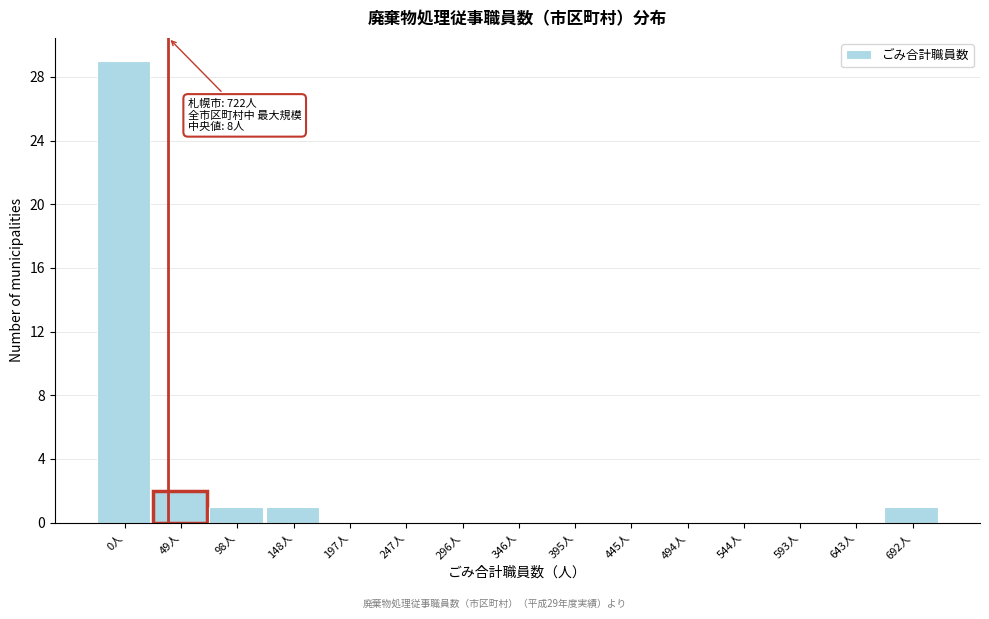

Reading right to left, extract all data points from this chart.

692人=1	643人=0	593人=0	544人=0	494人=0	445人=0	395人=0	346人=0	296人=0	247人=0	197人=0	148人=1	98人=1	49人=2	0人=29